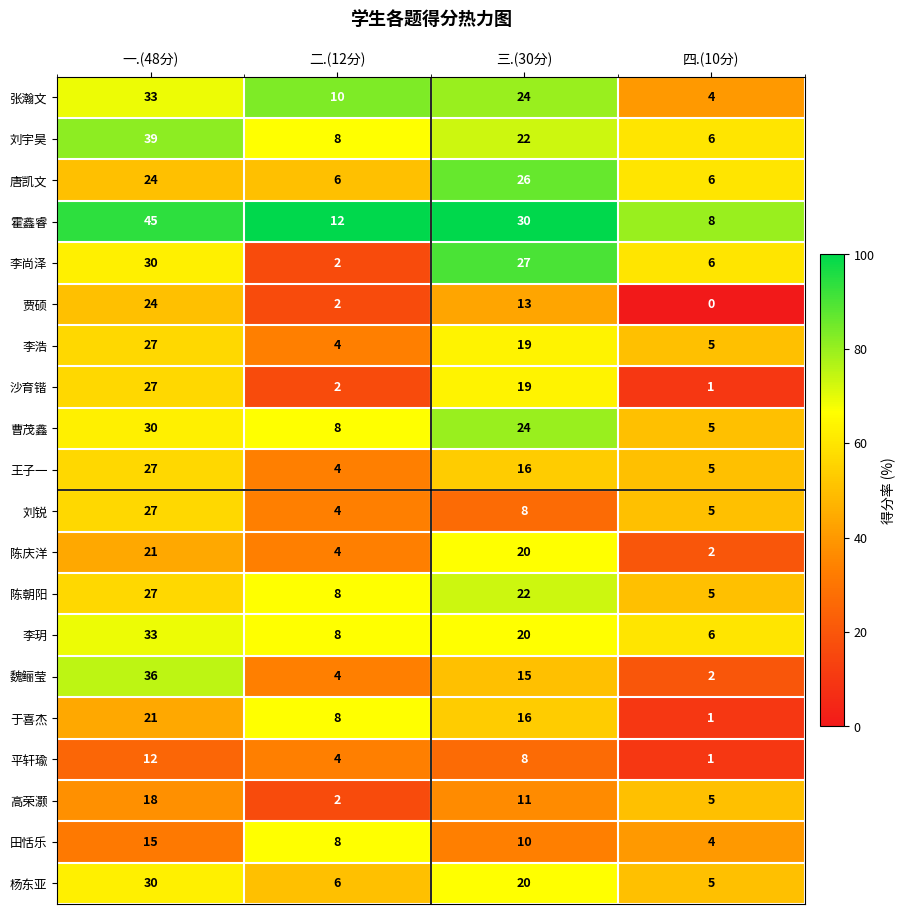

What is the difference between the highest and lowest values at 二.(12分)?

10